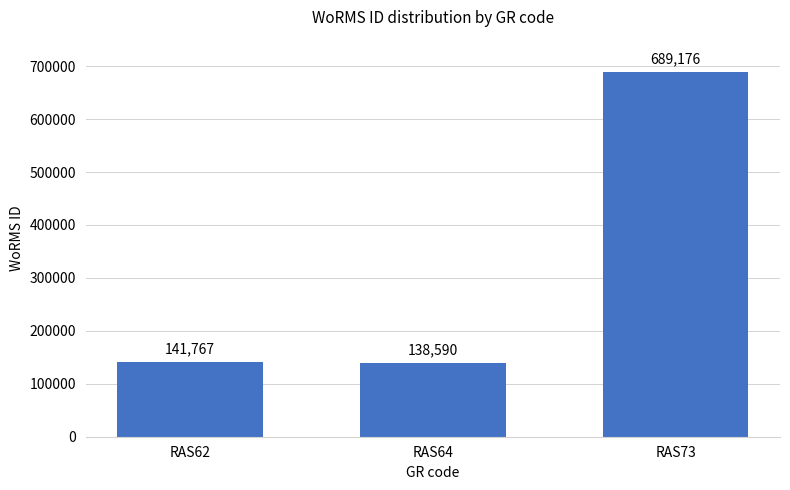

List the labels in order of value, largest first.

RAS73, RAS62, RAS64